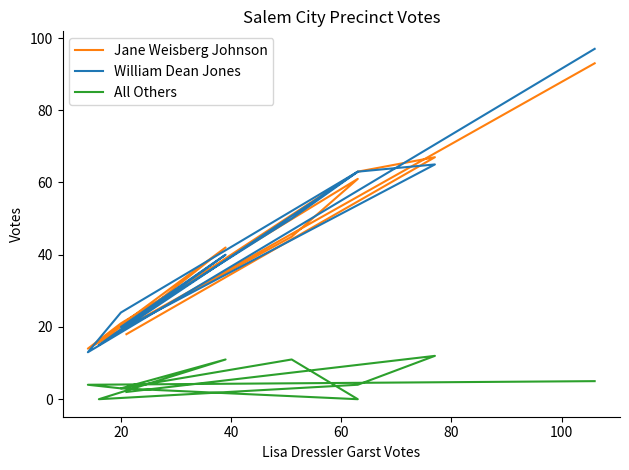

What is the maximum value for William Dean Jones?

97